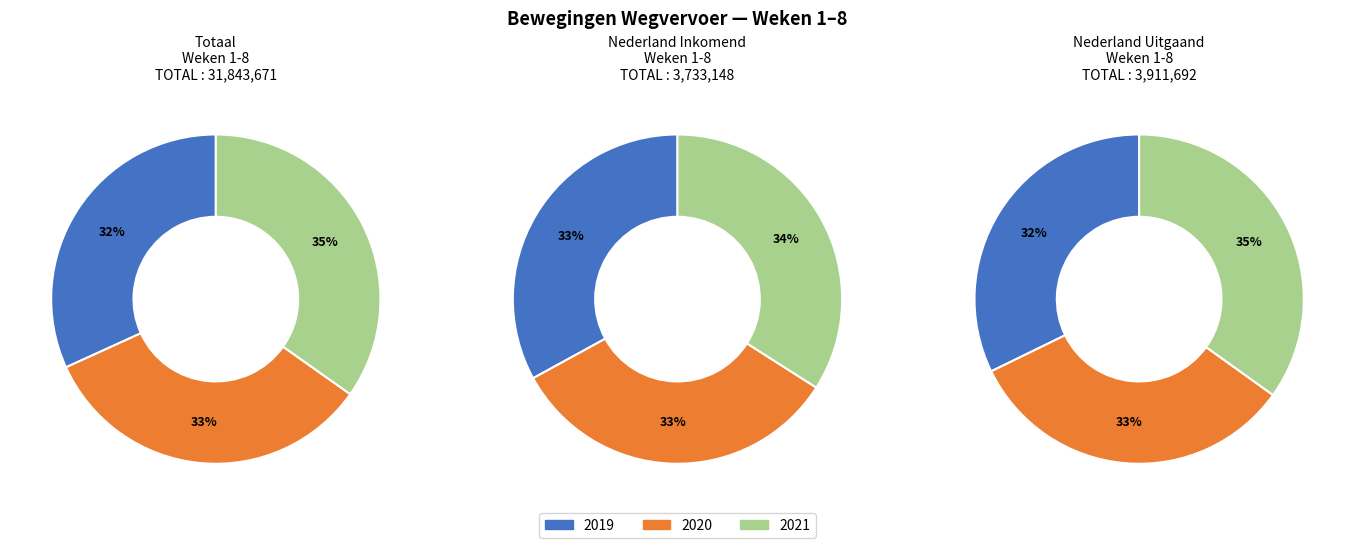

Do Week 5 and Week 1 together represent more than half of the pie?

No